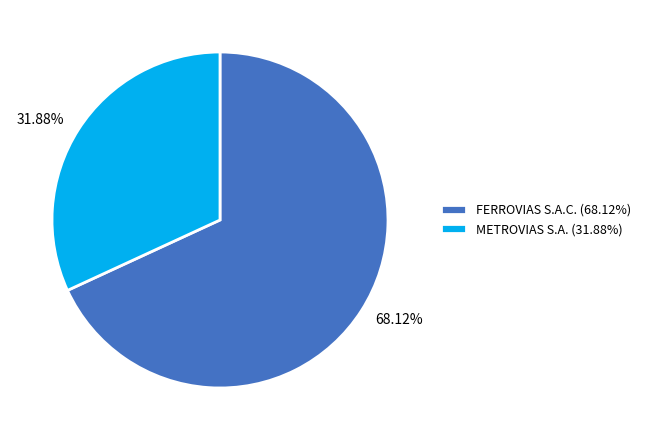

Approximately how many times larger is the value at FERROVIAS S.A.C. compared to METROVIAS S.A.?

2.1